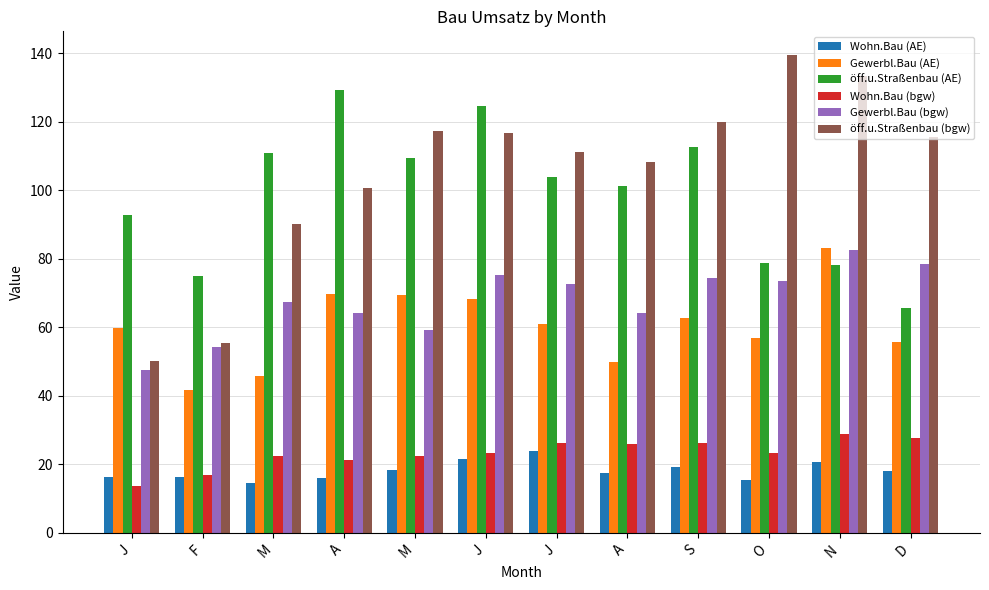

How many values in the Gewerbl.Bau (AE) series exceed 61?

6